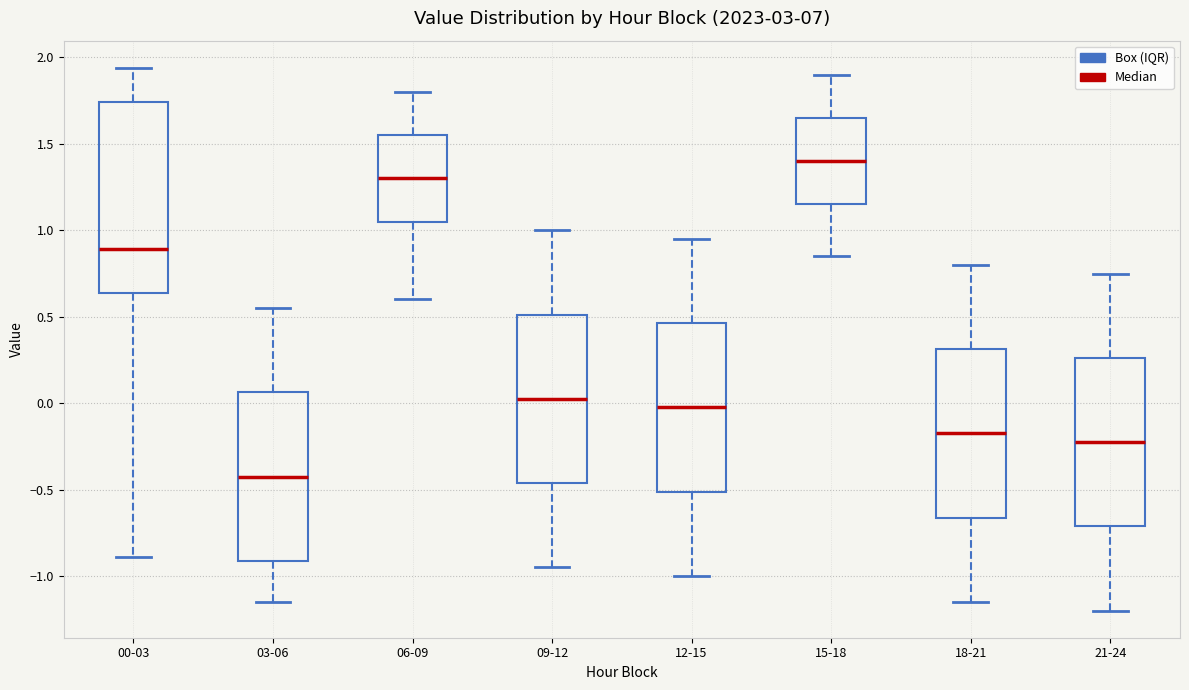

Reading left to right, read every box against the y-axis: the position of its median line, the range the box covers, and the ends of its whiskers. The values are not printed on the chart, so give them approximately, as read against the axis.

00-03: median 0.90, box 0.65 to 1.75, whiskers -0.90 to 1.95
03-06: median -0.40, box -0.90 to 0.05, whiskers -1.15 to 0.55
06-09: median 1.30, box 1.05 to 1.55, whiskers 0.60 to 1.80
09-12: median 0.05, box -0.45 to 0.50, whiskers -0.95 to 1.00
12-15: median 0.00, box -0.50 to 0.45, whiskers -1.00 to 0.95
15-18: median 1.40, box 1.15 to 1.65, whiskers 0.85 to 1.90
18-21: median -0.15, box -0.65 to 0.30, whiskers -1.15 to 0.80
21-24: median -0.20, box -0.70 to 0.25, whiskers -1.20 to 0.75